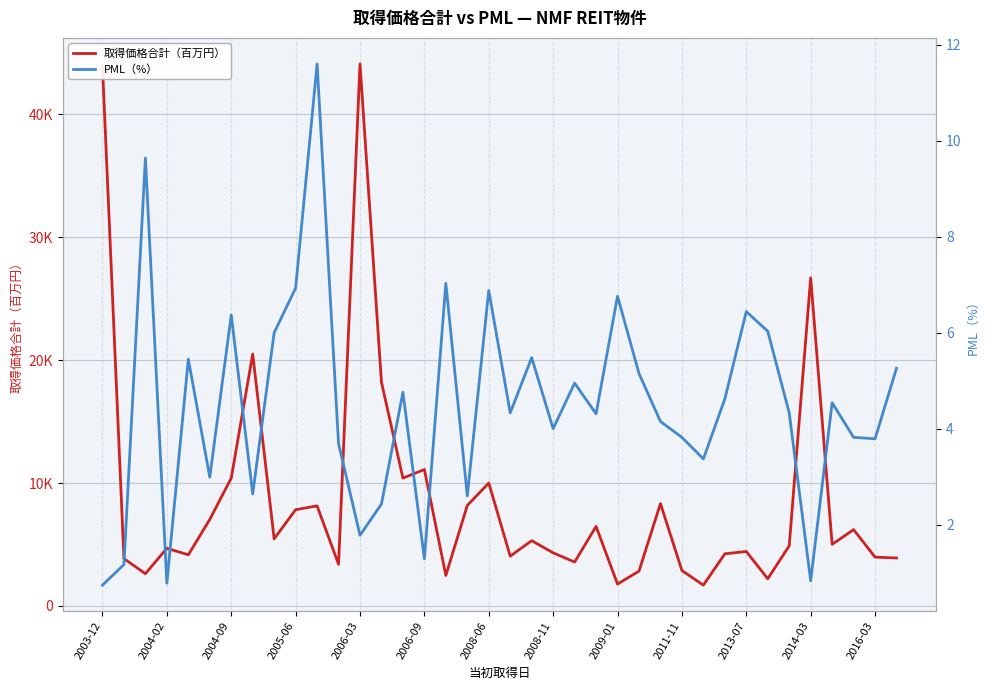

Reading left to right, list all the values displayed in this chart.

取得価格合計（百万円）: 43900.0	3850.0	2620.0	4690.0	4160.0	7040.0	10400.0	20500.0	5460.0	7830.0	8140.0	3390.0	44100.0	18200.0	10400.0	11100.0	2480.0	8180.0	10000.0	4050.0	5310.0	4320.0	3570.0	6470.0	1780.0	2830.0	8330.0	2880.0	1690.0	4240.0	4430.0	2210.0	4890.0	26700.0	5010.0	6210.0	3970.0	3900.0
PML（%）: 0.7	1.2	9.6	0.8	5.5	3.0	6.4	2.6	6.0	6.9	11.6	3.7	1.8	2.4	4.8	1.3	7.0	2.6	6.9	4.3	5.5	4.0	5.0	4.3	6.8	5.2	4.2	3.8	3.4	4.6	6.4	6.0	4.3	0.8	4.5	3.8	3.8	5.3